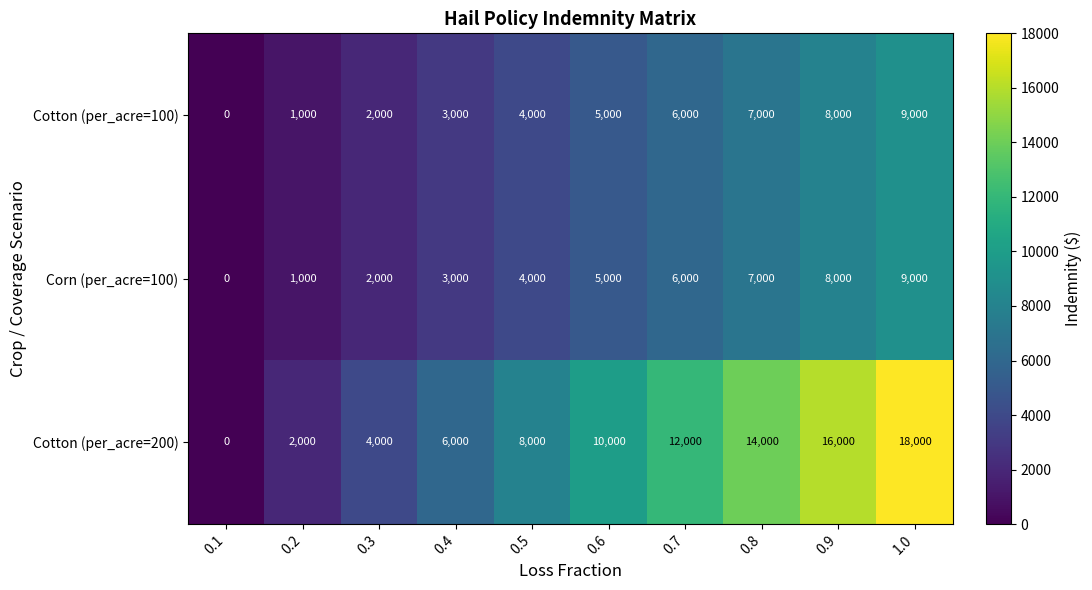

True or false: Corn (per_acre=100) has a value of 3336 at 0.9.

False